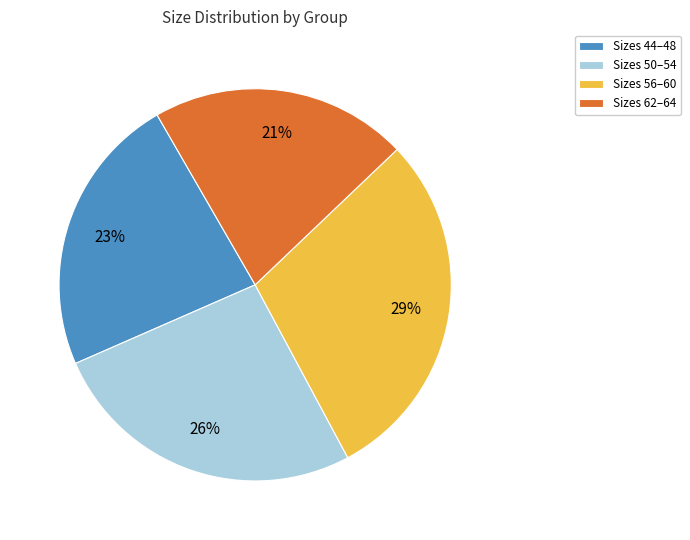

Which category has the biggest portion of the pie?

Sizes 56–60